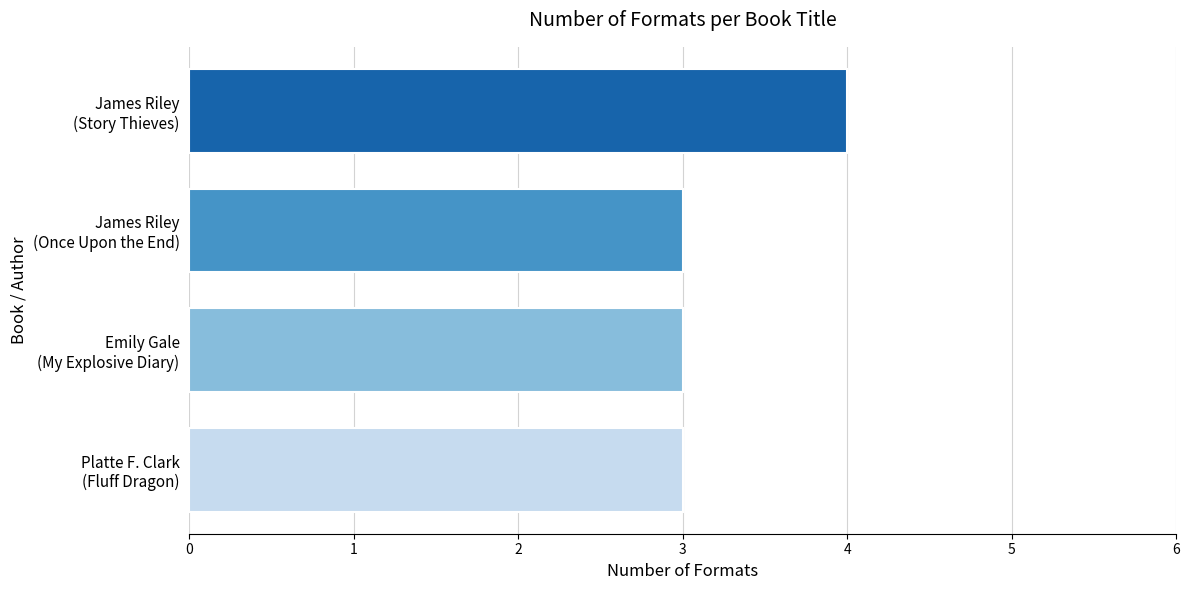

What is the sum of all values?

13